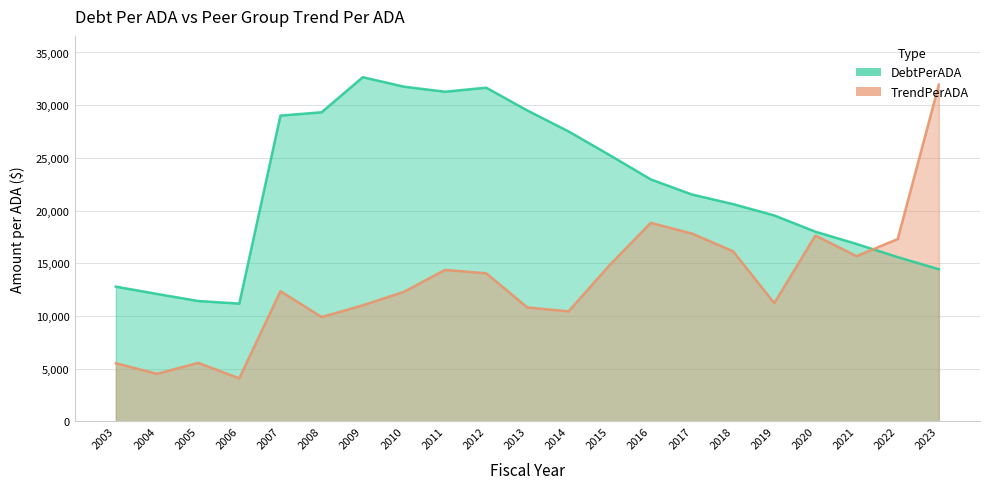

How many data points in TrendPerADA are less than 12350?

10